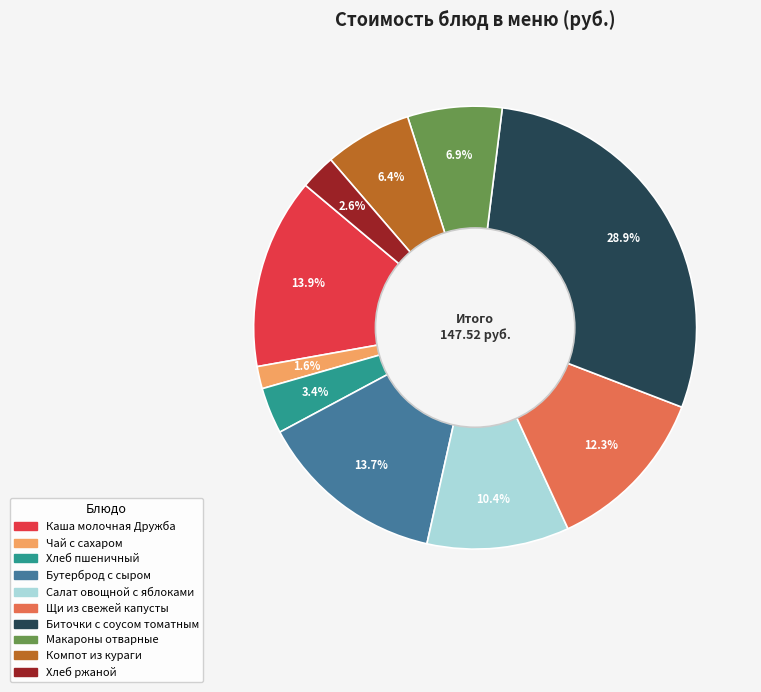

Combined, what portion of the pie is Хлеб ржаной and Щи из свежей капусты?

14.9%